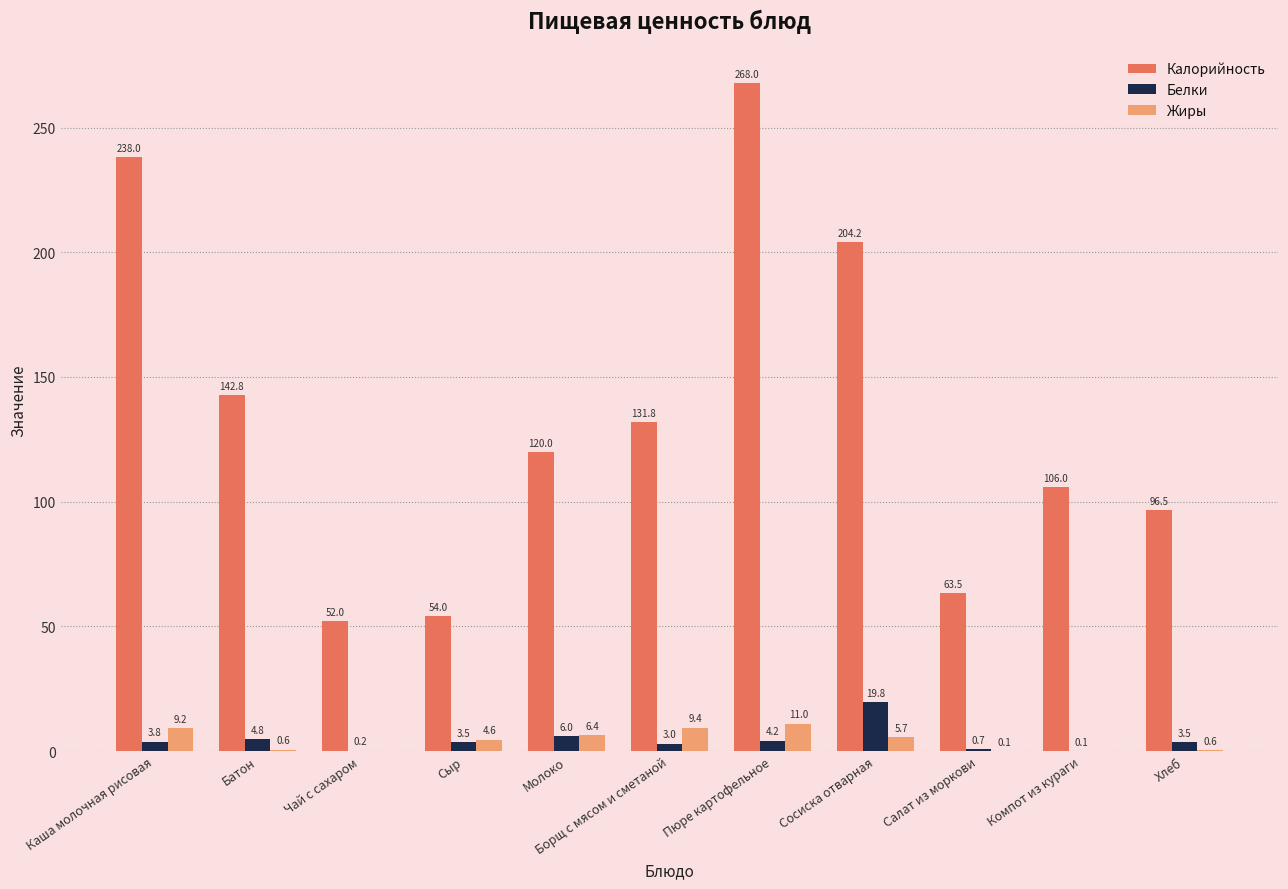

The Калорийность series shows 175.6 at Компот из кураги. True or false?

False